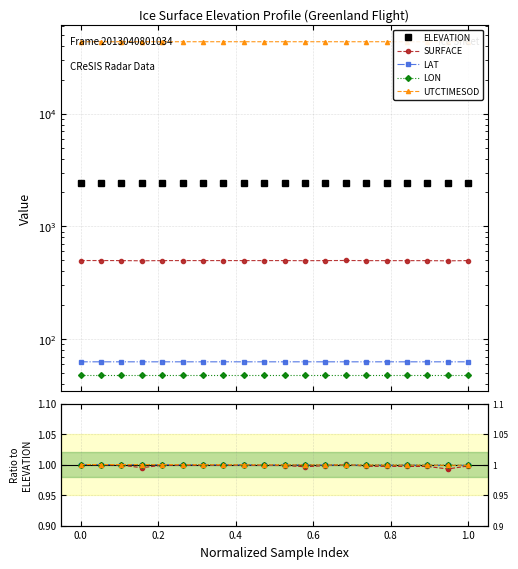

True or false: ELEVATION and LAT cross at least once.

False